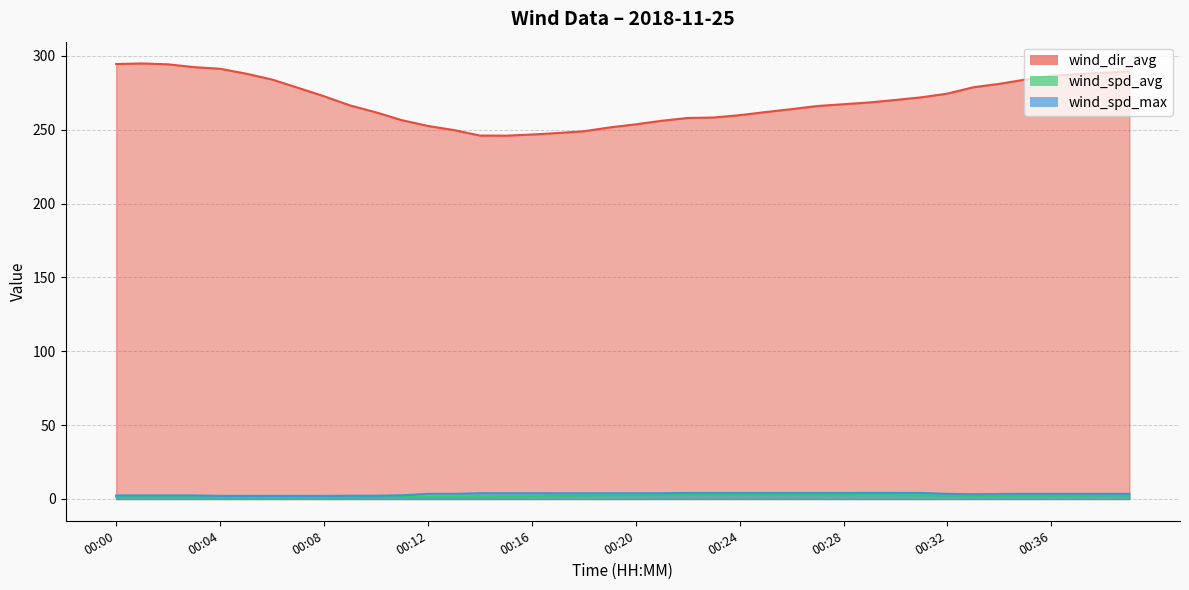

What is the total value across all series at 00:13?

254.8